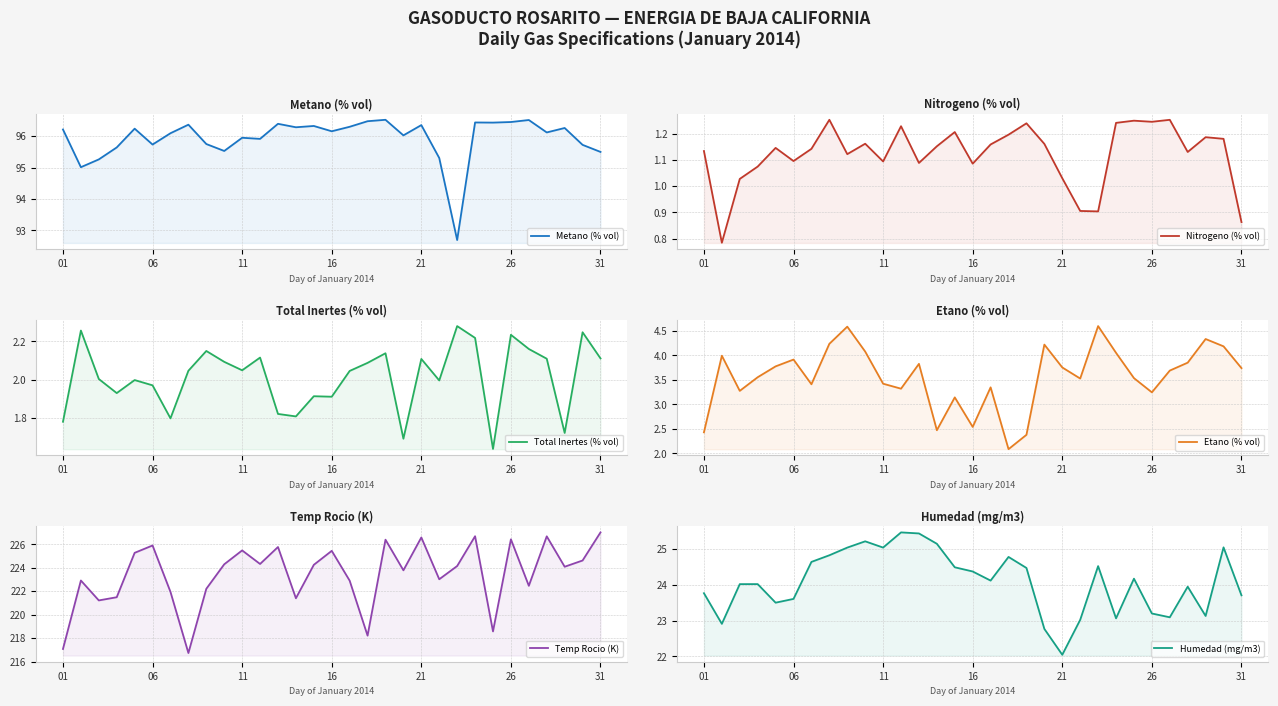

What is the difference between the maximum and second lowest values in the Etano (% vol) series?

2.2